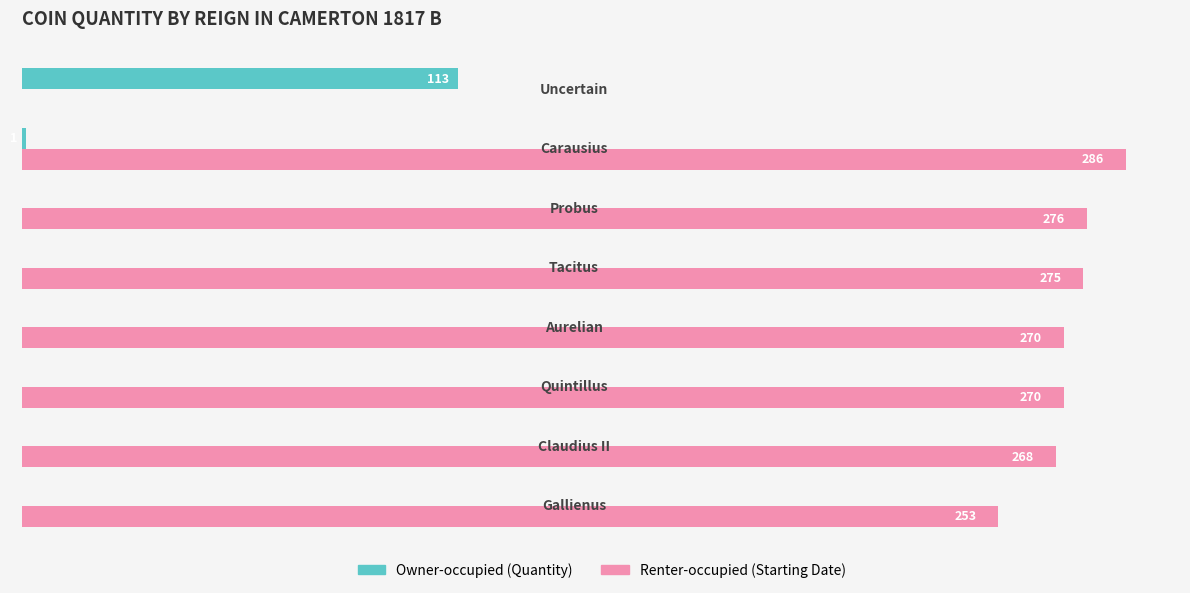

How many groups of bars are there?

8